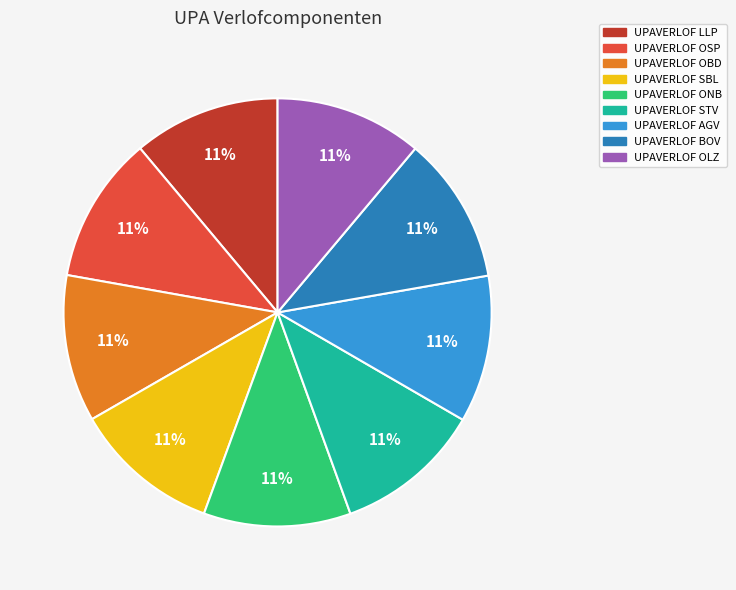

Approximately how many times larger is the value at UPAVERLOF ONB compared to UPAVERLOF LLP?

1.0